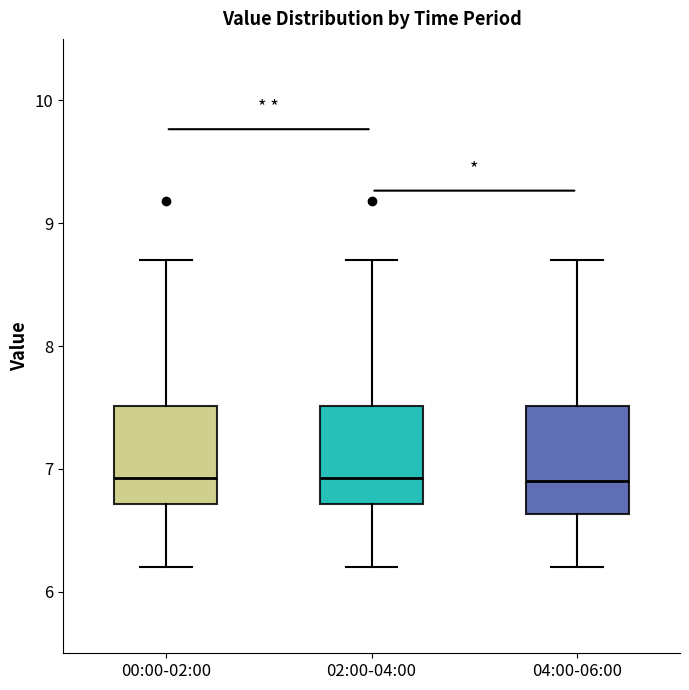

Reading left to right, transcribe this box plot: for each box, give where its median line is, the range the box spans, and where its two whiskers end, as read against the y-axis. The values are not printed on the chart, so give them approximately, as read against the axis.

00:00-02:00: median 6.9, box 6.7 to 7.5, whiskers 6.2 to 8.7
02:00-04:00: median 6.9, box 6.7 to 7.5, whiskers 6.2 to 8.7
04:00-06:00: median 6.9, box 6.6 to 7.5, whiskers 6.2 to 8.7